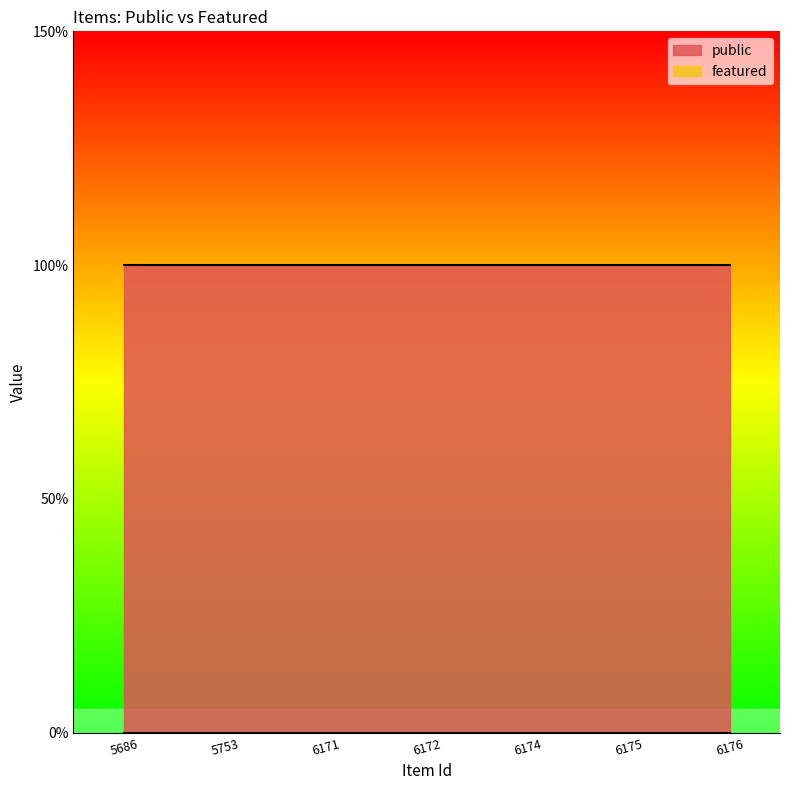

Which category has the highest value across all series?

5686